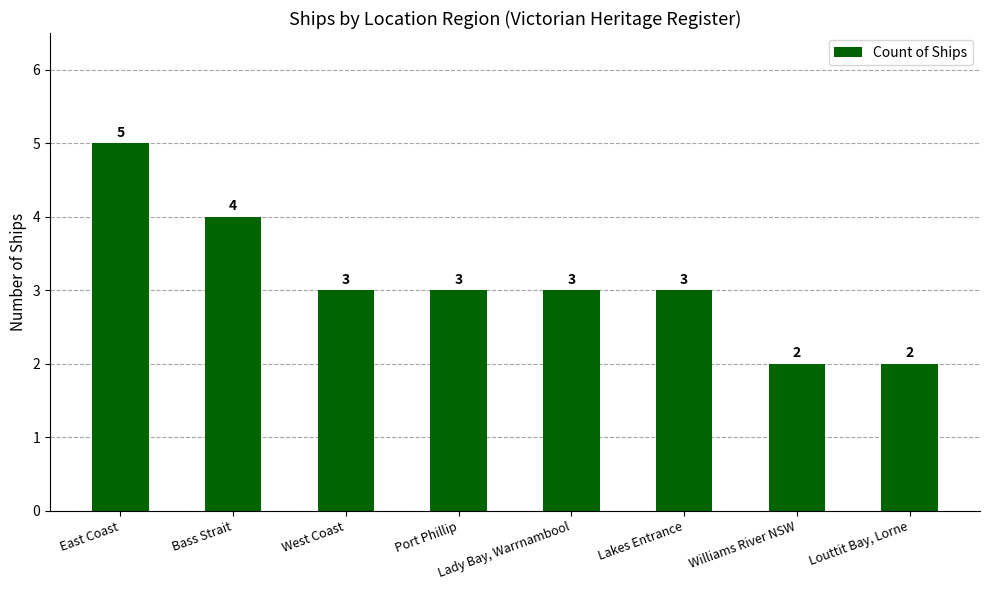

Reading right to left, transcribe all the data shown in this chart.

Louttit Bay, Lorne=2	Williams River NSW=2	Lakes Entrance=3	Lady Bay, Warrnambool=3	Port Phillip=3	West Coast=3	Bass Strait=4	East Coast=5